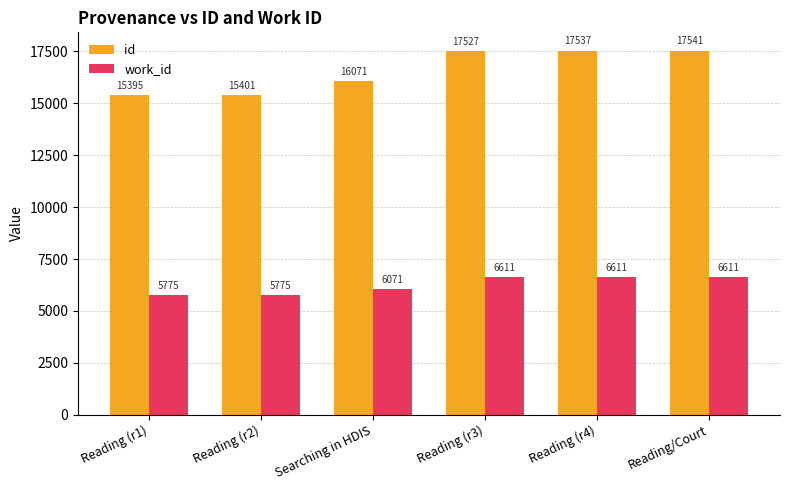

What is the sum of all id values?

99472